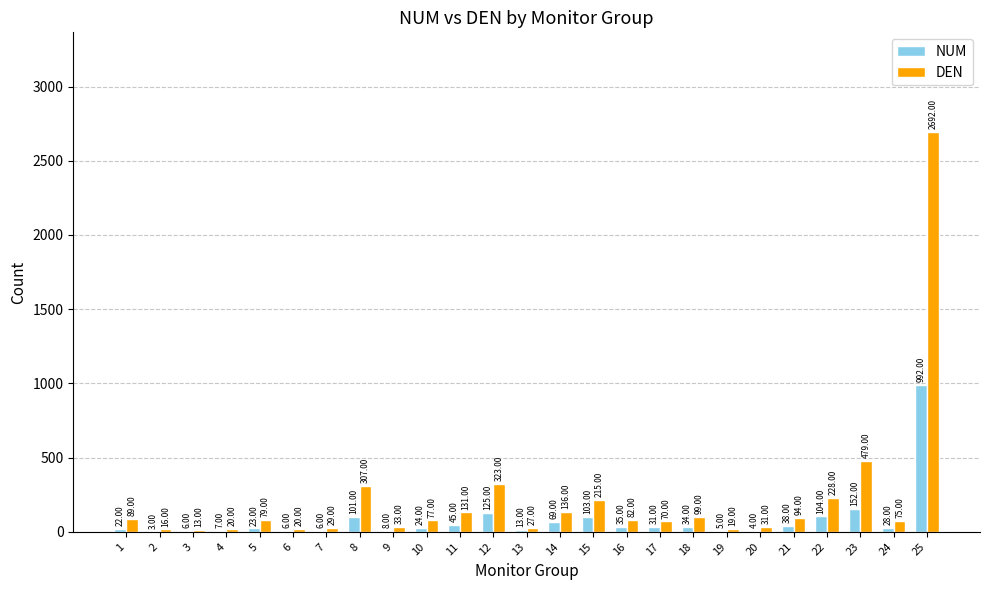

What is the maximum value shown in the chart?

2692